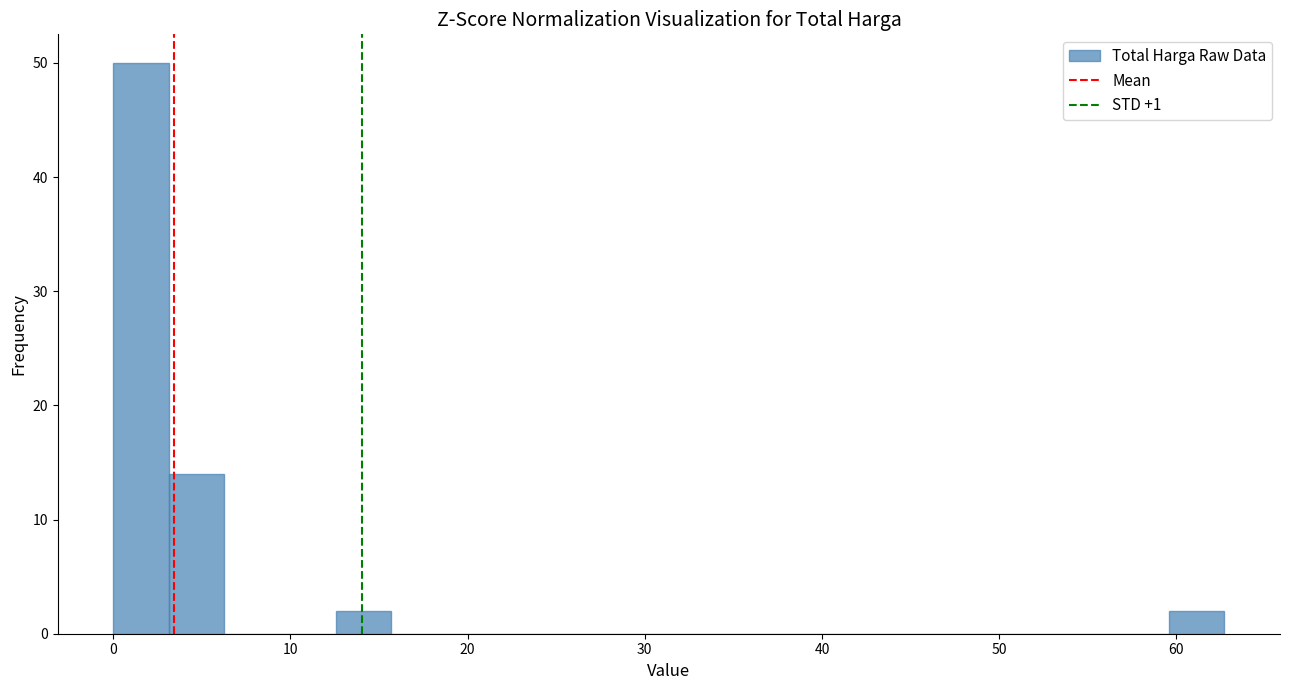

Around what value on the x-axis is the tallest bar? Give the approximate position of its centre, as read against the axis.

2